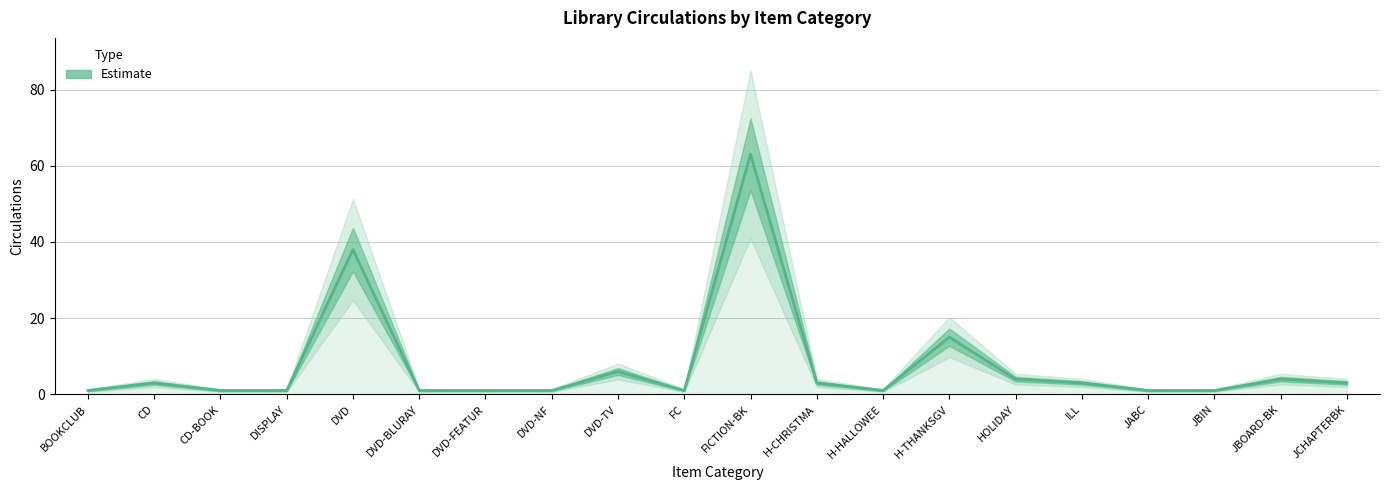

What is the maximum value shown in the chart?

63